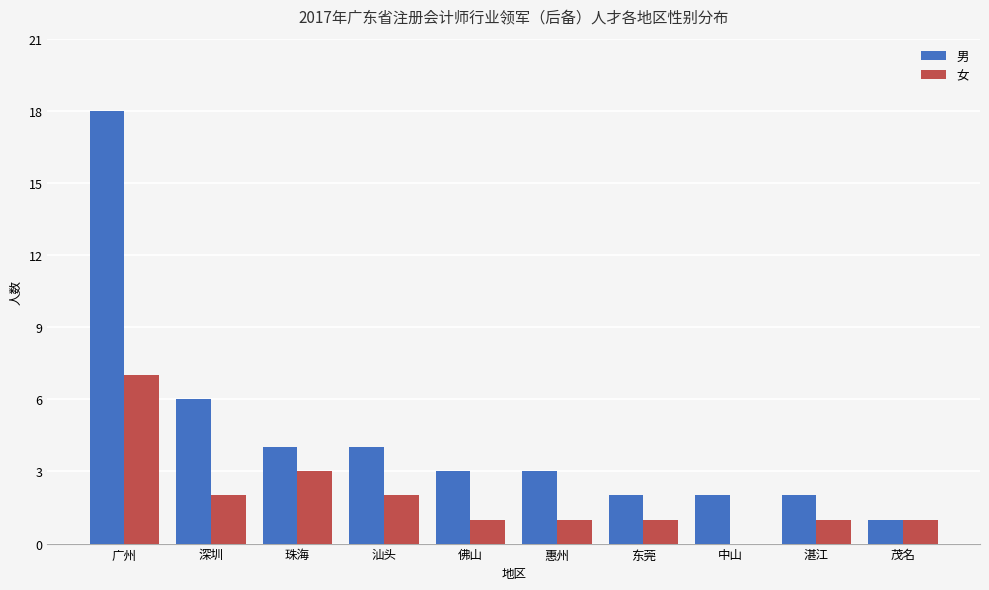

How many data points does each series have?

10